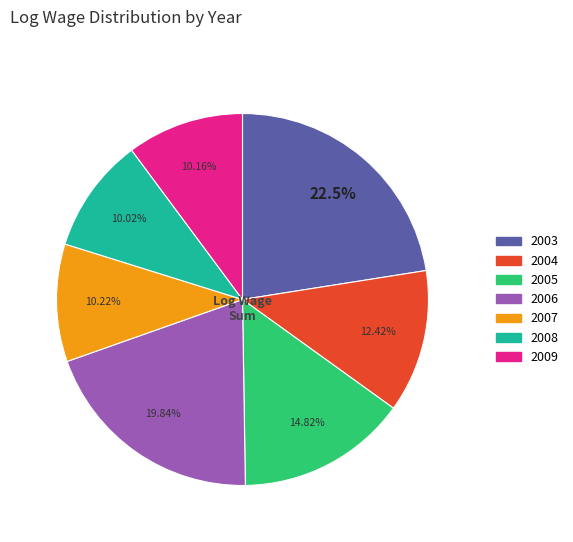

Is there any slice that represents more than half of the pie?

No